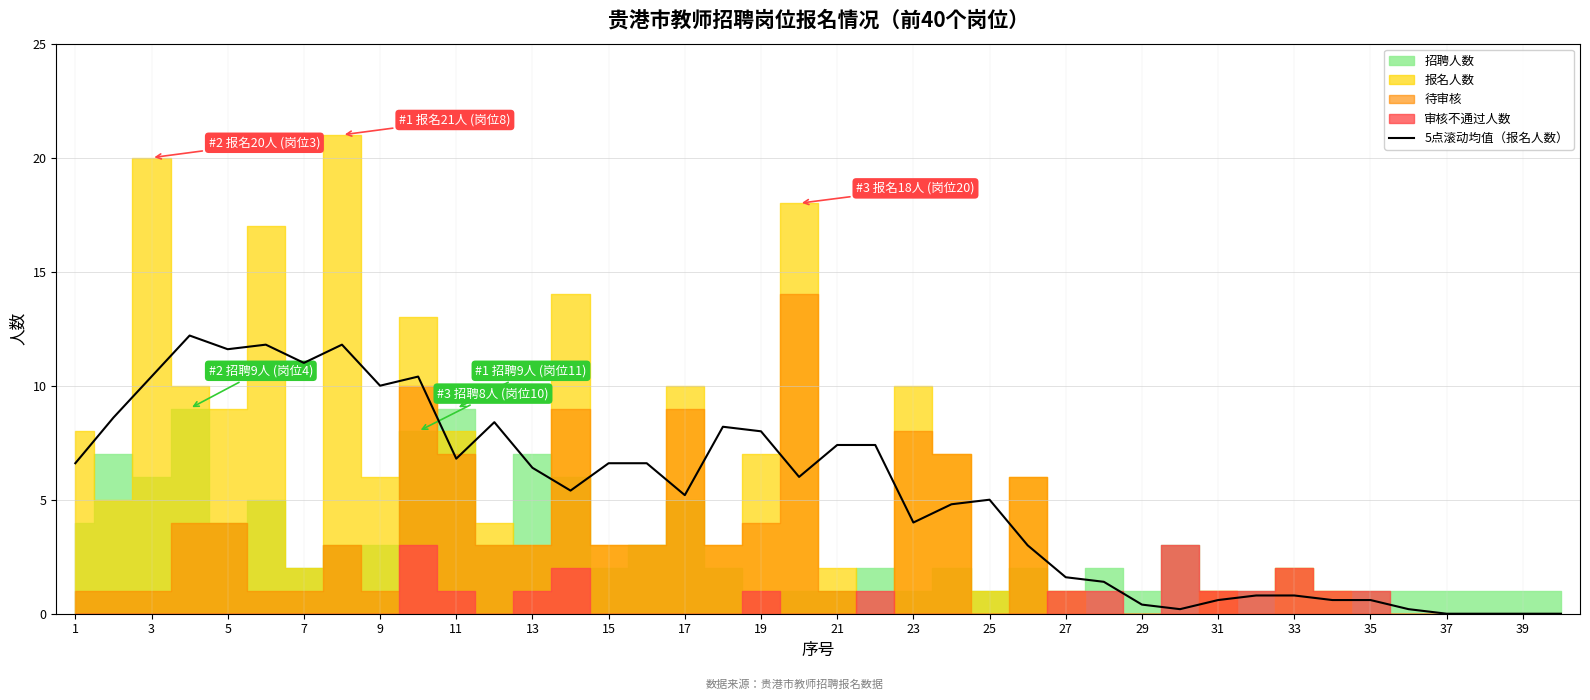

The 5点滚动均值（报名人数） series shows 11.6 at 5. True or false?

True